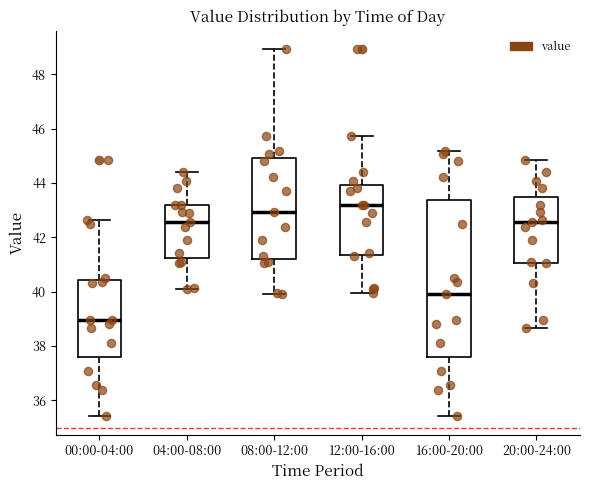

Reading left to right, read every box against the y-axis: the position of its median line, the range the box covers, and the ends of its whiskers. The values are not printed on the chart, so give them approximately, as read against the axis.

00:00-04:00: median 39.0, box 37.6 to 40.4, whiskers 35.4 to 42.6
04:00-08:00: median 42.6, box 41.2 to 43.2, whiskers 40.2 to 44.4
08:00-12:00: median 43.0, box 41.2 to 45.0, whiskers 40.0 to 49.0
12:00-16:00: median 43.2, box 41.4 to 44.0, whiskers 40.0 to 45.8
16:00-20:00: median 40.0, box 37.6 to 43.4, whiskers 35.4 to 45.2
20:00-24:00: median 42.6, box 41.0 to 43.6, whiskers 38.6 to 44.8